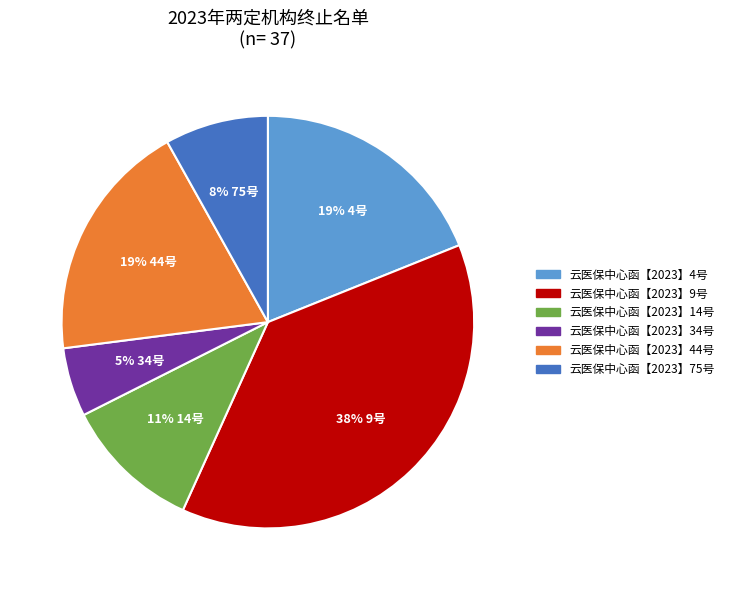

Does 云医保中心函【2023】4号 represent more than half of the total?

No